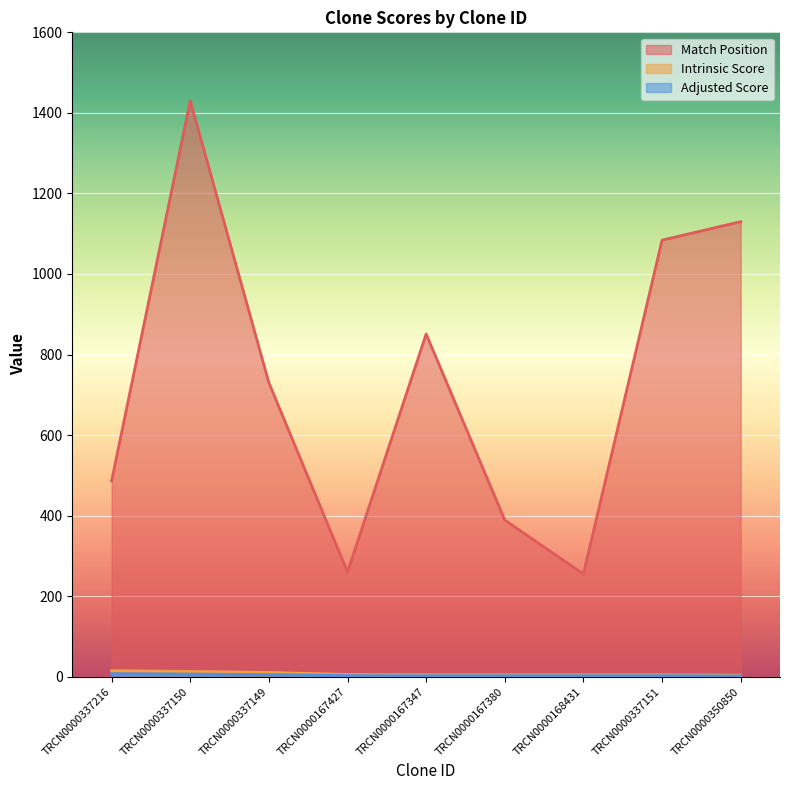

What is the difference between the maximum and minimum values in the Intrinsic Score series?

10.9